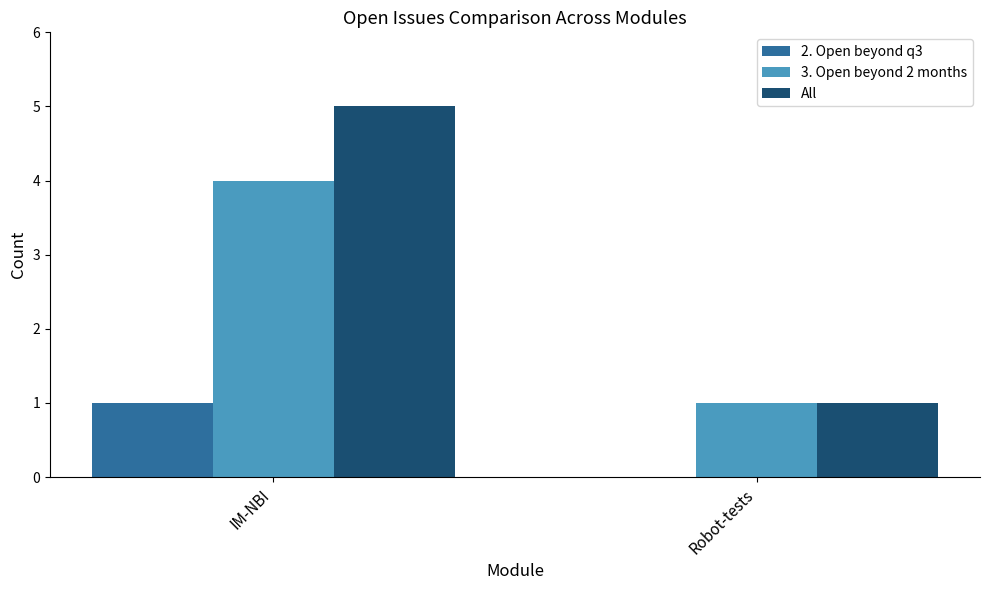

At which category is the sum across all series the highest?

IM-NBI